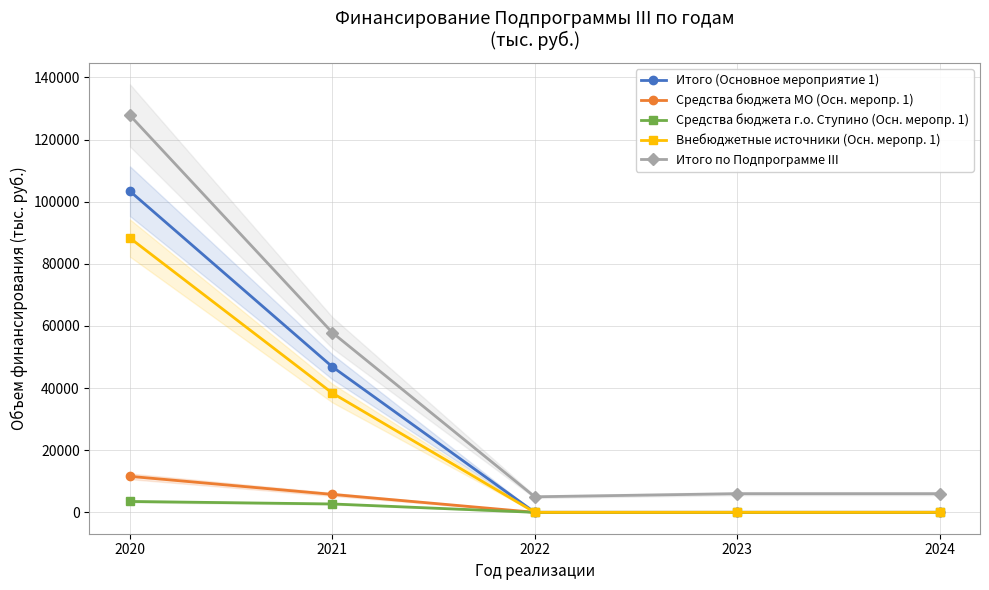

At which category is the sum across all series the highest?

2020